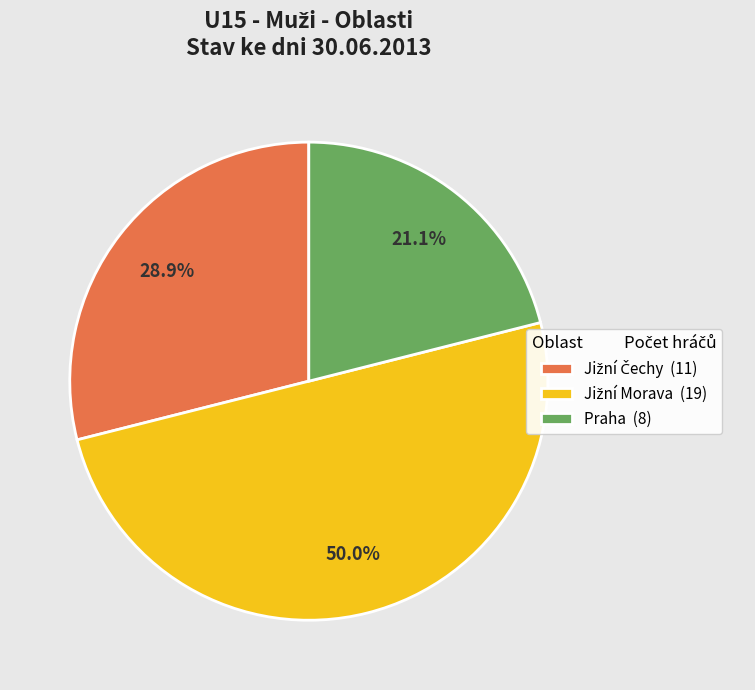

How much of the chart is everything except Praha (8)?

78.9%